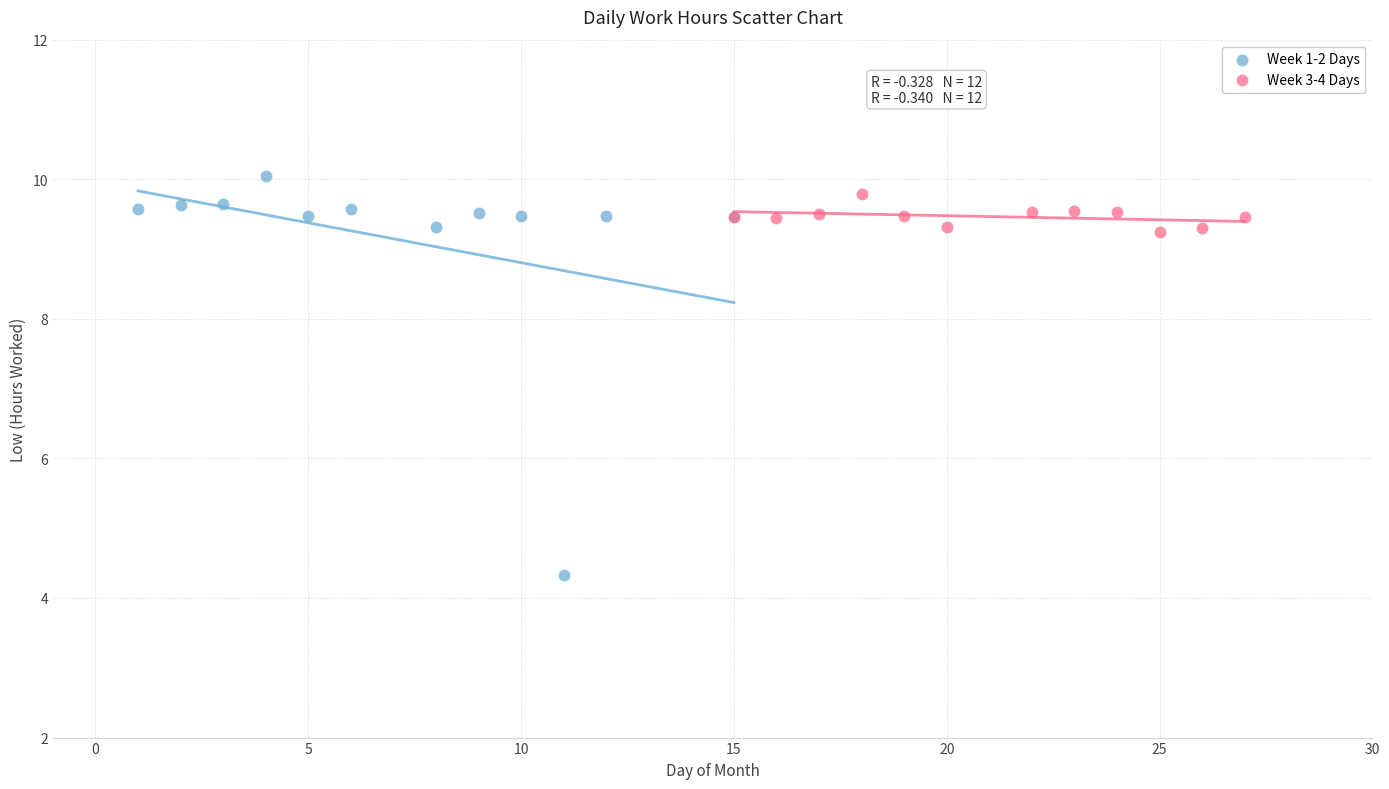

Which series reaches the minimum Y coordinate?

Week 1-2 Days